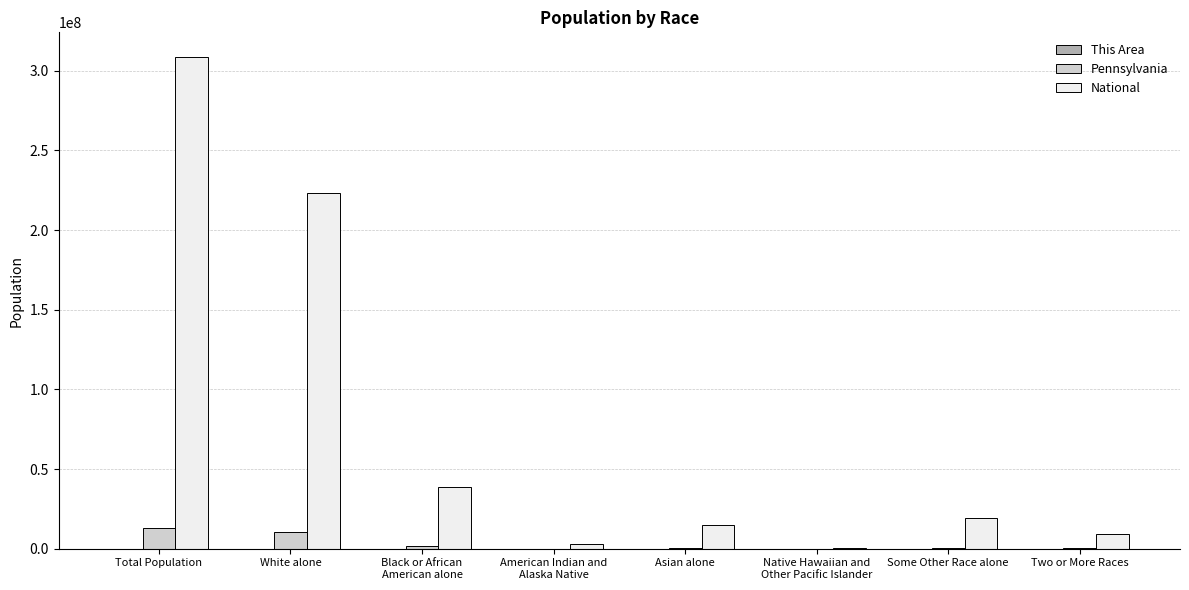

What is the sum of all National values?

617491076